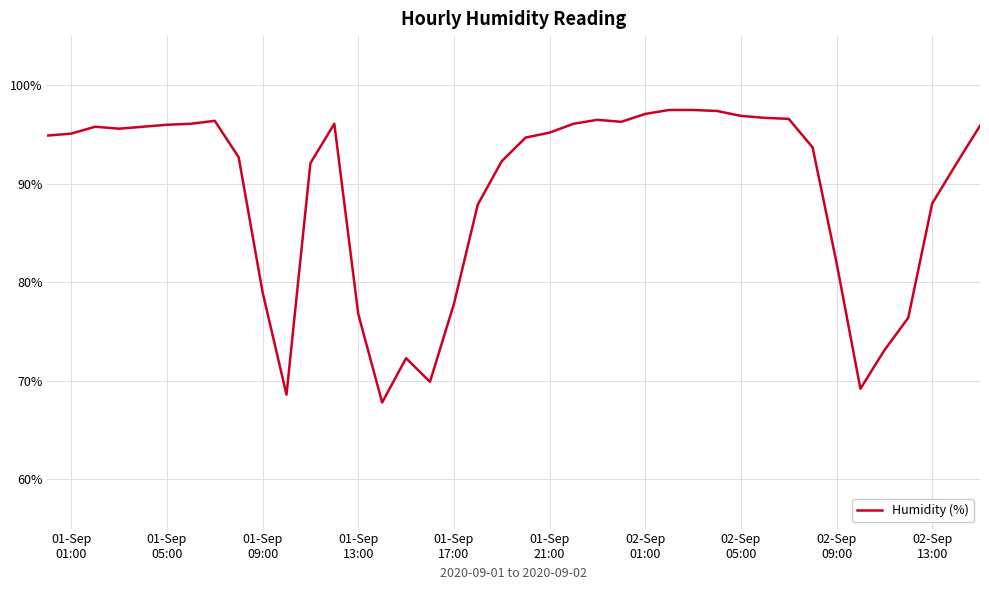

What is the minimum value shown in the chart?

67.8